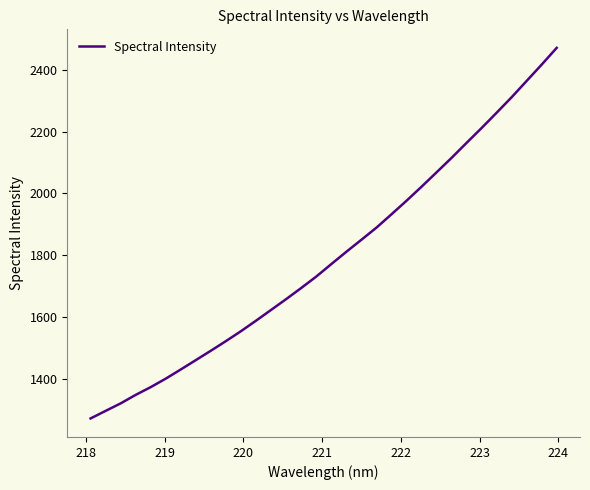

What is the greatest value displayed?

2470.8